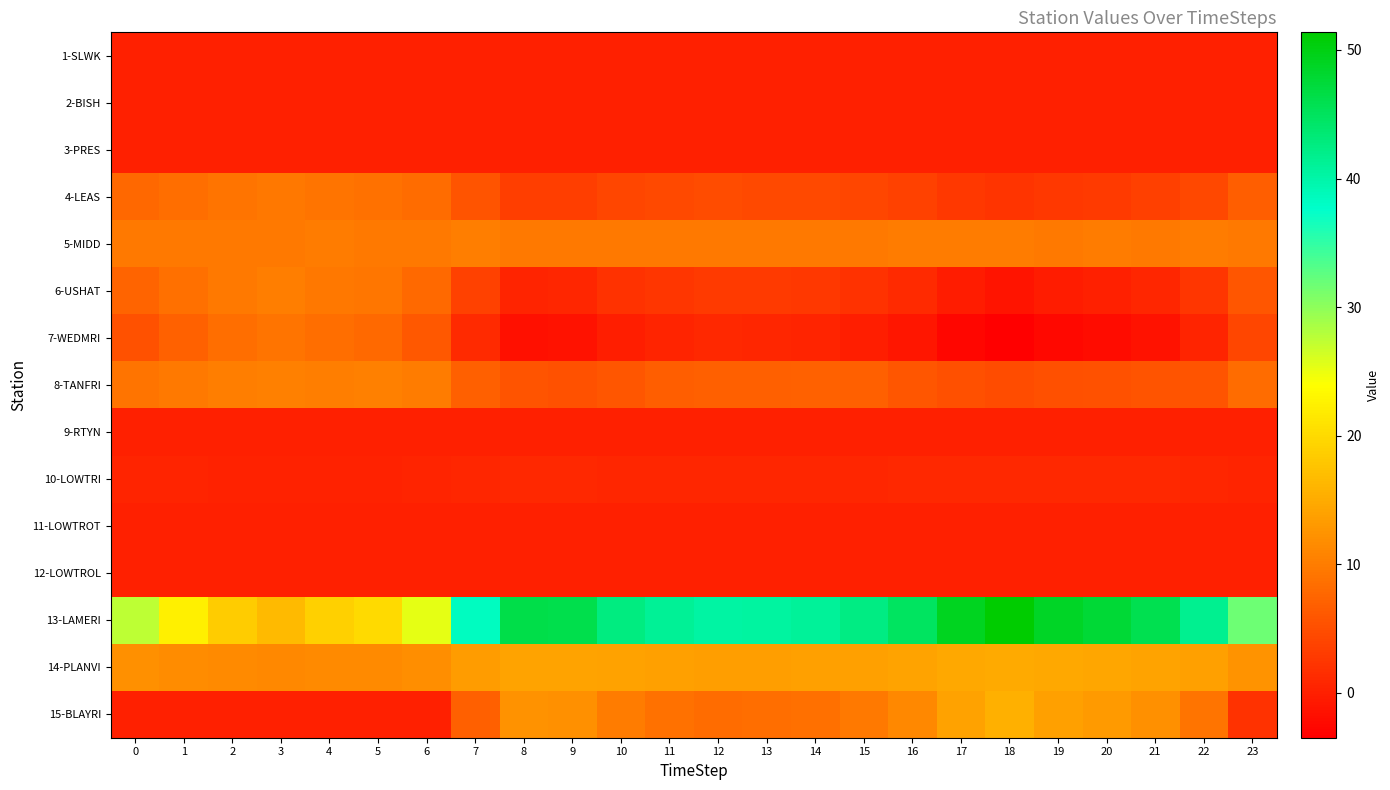

Reading right to left, extract all data points from this chart.

1-SLWK: 23=0.0	22=0.0	21=0.0	20=0.0	19=0.0	18=0.0	17=0.0	16=0.0	15=0.0	14=0.0	13=0.0	12=0.0	11=0.0	10=0.0	9=0.0	8=0.0	7=0.0	6=0.0	5=0.0	4=0.0	3=0.0	2=0.0	1=0.0	0=0.0
2-BISH: 23=0.0	22=0.0	21=0.0	20=0.0	19=0.0	18=0.0	17=0.0	16=0.0	15=0.0	14=0.0	13=0.0	12=0.0	11=0.0	10=0.0	9=0.0	8=0.0	7=0.0	6=0.0	5=0.0	4=0.0	3=0.0	2=0.0	1=0.0	0=0.0
3-PRES: 23=0.0	22=0.0	21=0.0	20=0.0	19=0.0	18=0.0	17=0.0	16=0.0	15=0.0	14=0.0	13=0.0	12=0.0	11=0.0	10=0.0	9=0.0	8=0.0	7=0.0	6=0.0	5=0.0	4=0.0	3=0.0	2=0.0	1=0.0	0=0.0
4-LEAS: 23=6.7	22=4.4	21=3.4	20=2.9	19=2.7	18=2.1	17=2.6	16=3.6	15=4.1	14=4.5	13=4.6	12=4.7	11=4.5	10=4.1	9=3.3	8=3.2	7=5.6	6=8.1	5=8.9	4=9.0	3=9.4	2=9.1	1=8.5	0=7.7
5-MIDD: 23=9.6	22=9.8	21=9.7	20=9.8	19=9.7	18=9.8	17=9.8	16=9.8	15=9.7	14=9.7	13=9.7	12=9.7	11=9.7	10=9.7	9=9.7	8=9.7	7=10.2	6=9.7	5=9.6	4=9.8	3=9.7	2=9.7	1=9.7	0=9.7
6-USHAT: 23=5.9	22=2.4	21=0.7	20=0.0	19=-0.3	18=-1.3	17=-0.4	16=1.2	15=2.0	14=2.6	13=2.8	12=2.8	11=2.5	10=2.0	9=0.7	8=0.5	7=3.7	6=7.9	5=9.3	4=9.5	3=10.1	2=9.6	1=8.7	0=7.4
7-WEDMRI: 23=4.1	22=0.4	21=-1.4	20=-2.1	19=-2.5	18=-3.5	17=-2.7	16=-1.0	15=-0.1	14=0.5	13=0.6	12=0.8	11=0.4	10=-0.1	9=-1.5	8=-1.6	7=1.2	6=6.1	5=8.0	4=8.4	3=9.1	2=8.4	1=7.2	0=5.5
8-TANFRI: 23=8.2	22=5.6	21=5.7	20=5.4	19=5.2	18=4.8	17=5.2	16=5.9	15=6.9	14=7.1	13=6.8	12=6.8	11=6.6	10=5.8	9=5.3	8=5.7	7=6.9	6=9.9	5=10.4	4=10.1	3=10.4	2=10.2	1=9.6	0=9.0
9-RTYN: 23=0.0	22=0.0	21=0.0	20=0.0	19=0.0	18=0.0	17=0.0	16=0.0	15=0.0	14=0.0	13=0.0	12=0.0	11=0.0	10=0.0	9=0.0	8=0.0	7=0.0	6=0.0	5=0.0	4=0.0	3=0.0	2=0.0	1=0.0	0=0.0
10-LOWTRI: 23=0.5	22=0.7	21=0.8	20=0.9	19=0.9	18=0.9	17=0.9	16=0.8	15=0.7	14=0.7	13=0.7	12=0.7	11=0.7	10=0.7	9=0.8	8=0.8	7=0.7	6=0.4	5=0.3	4=0.3	3=0.3	2=0.3	1=0.4	0=0.4
11-LOWTROT: 23=0.0	22=0.0	21=0.0	20=0.0	19=0.0	18=0.0	17=0.0	16=0.0	15=0.0	14=0.0	13=0.0	12=0.0	11=0.0	10=0.0	9=0.0	8=0.0	7=0.0	6=0.0	5=0.0	4=0.0	3=0.0	2=0.0	1=0.0	0=0.0
12-LOWTROL: 23=0.0	22=0.0	21=0.0	20=0.0	19=0.0	18=0.0	17=0.0	16=0.0	15=0.0	14=0.0	13=0.0	12=0.0	11=0.0	10=0.0	9=0.0	8=0.0	7=0.0	6=0.0	5=0.0	4=0.0	3=0.0	2=0.0	1=0.0	0=0.0
13-LAMERI: 23=31.8	22=41.6	21=45.8	20=47.7	19=48.7	18=51.4	17=49.1	16=44.8	15=42.4	14=40.9	13=40.6	12=40.3	11=41.2	10=42.7	9=46.2	8=46.3	7=38.4	6=25.4	5=19.9	4=18.9	3=16.4	2=18.5	1=22.4	0=27.4
14-PLANVI: 23=12.6	22=13.8	21=14.2	20=14.4	19=14.6	18=14.9	17=14.6	16=14.1	15=13.8	14=13.7	13=13.6	12=13.6	11=13.7	10=13.9	9=14.3	8=14.3	7=13.3	6=11.9	5=11.4	4=11.3	3=11.1	2=11.3	1=11.6	0=12.1
15-BLAYRI: 23=2.1	22=9.1	21=12.0	20=13.2	19=13.8	18=15.5	17=14.1	16=11.3	15=9.6	14=8.5	13=8.3	12=8.1	11=8.7	10=9.8	9=12.1	8=12.3	7=6.8	6=0.0	5=0.0	4=0.0	3=0.0	2=0.0	1=0.0	0=0.1